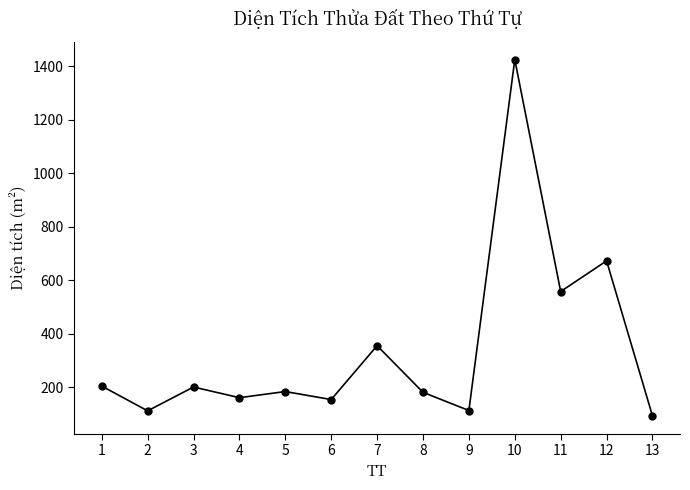

What is the difference between the maximum and minimum values?

1333.7